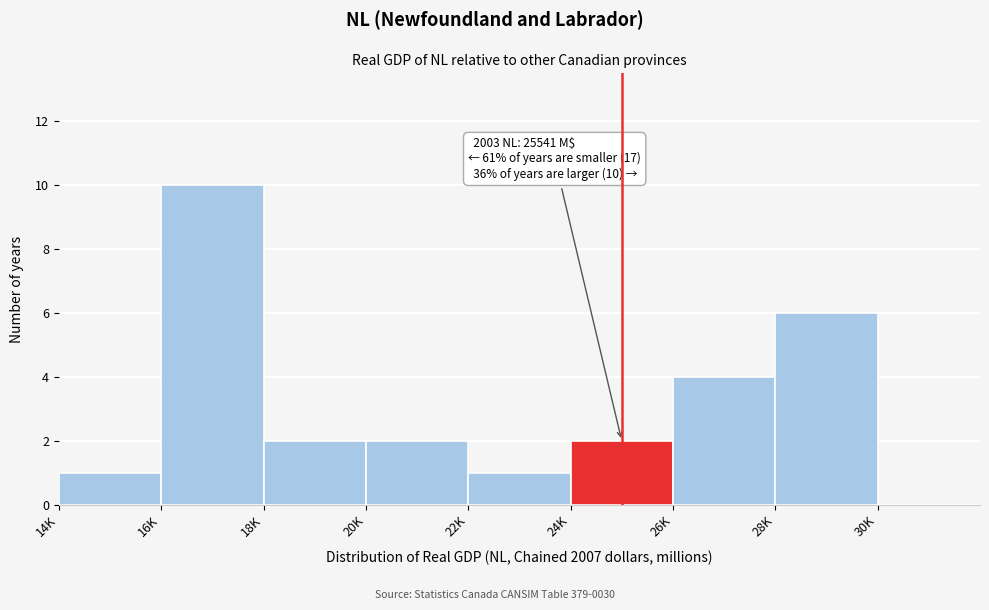

Reading left to right, what are all the values shown in this chart?

14K=1	16K=10	18K=2	20K=2	22K=1	24K=2	26K=4	28K=6	30K=0